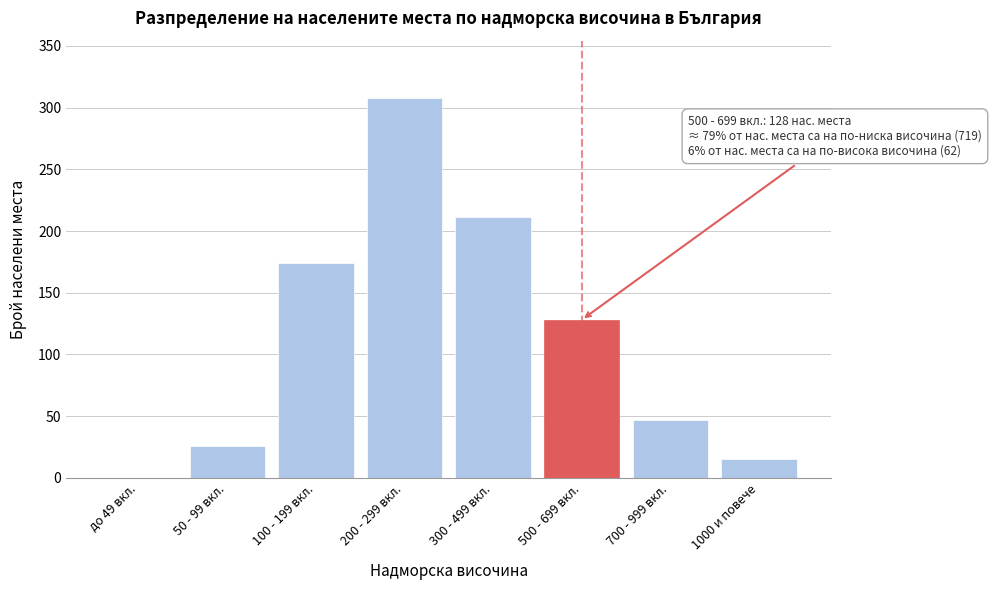

Between 300 - 499 вкл. and 100 - 199 вкл., which is larger?

300 - 499 вкл.